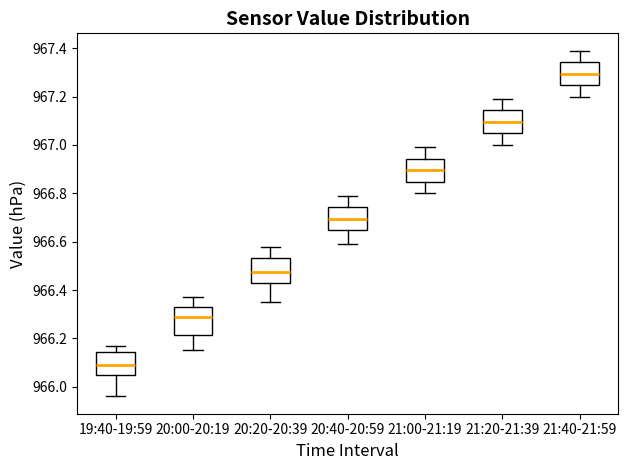

Reading left to right, transcribe this box plot: for each box, give where its median line is, the range the box spans, and where its two whiskers end, as read against the y-axis. The values are not printed on the chart, so give them approximately, as read against the axis.

19:40-19:59: median 966.10, box 966.04 to 966.14, whiskers 965.96 to 966.18
20:00-20:19: median 966.30, box 966.22 to 966.34, whiskers 966.16 to 966.38
20:20-20:39: median 966.48, box 966.42 to 966.54, whiskers 966.36 to 966.58
20:40-20:59: median 966.70, box 966.64 to 966.74, whiskers 966.60 to 966.80
21:00-21:19: median 966.90, box 966.84 to 966.94, whiskers 966.80 to 967.00
21:20-21:39: median 967.10, box 967.04 to 967.14, whiskers 967.00 to 967.20
21:40-21:59: median 967.30, box 967.24 to 967.34, whiskers 967.20 to 967.40